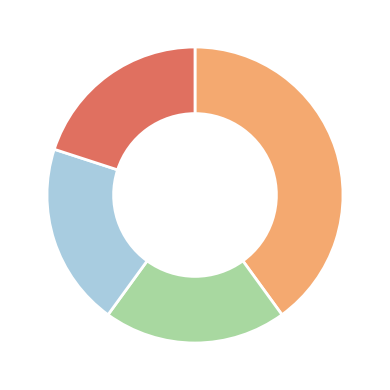

Is there a majority slice in this chart?

No